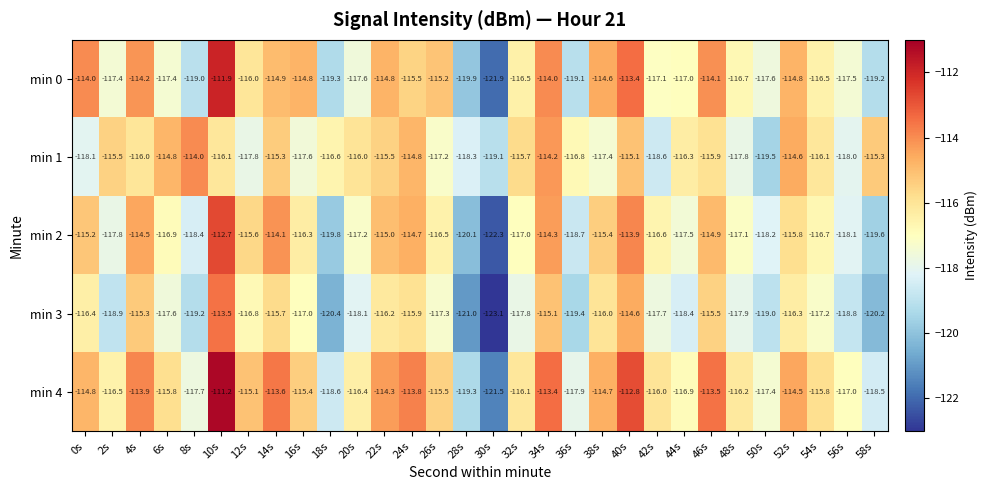

At which category does the chart reach its minimum across all series?

30s